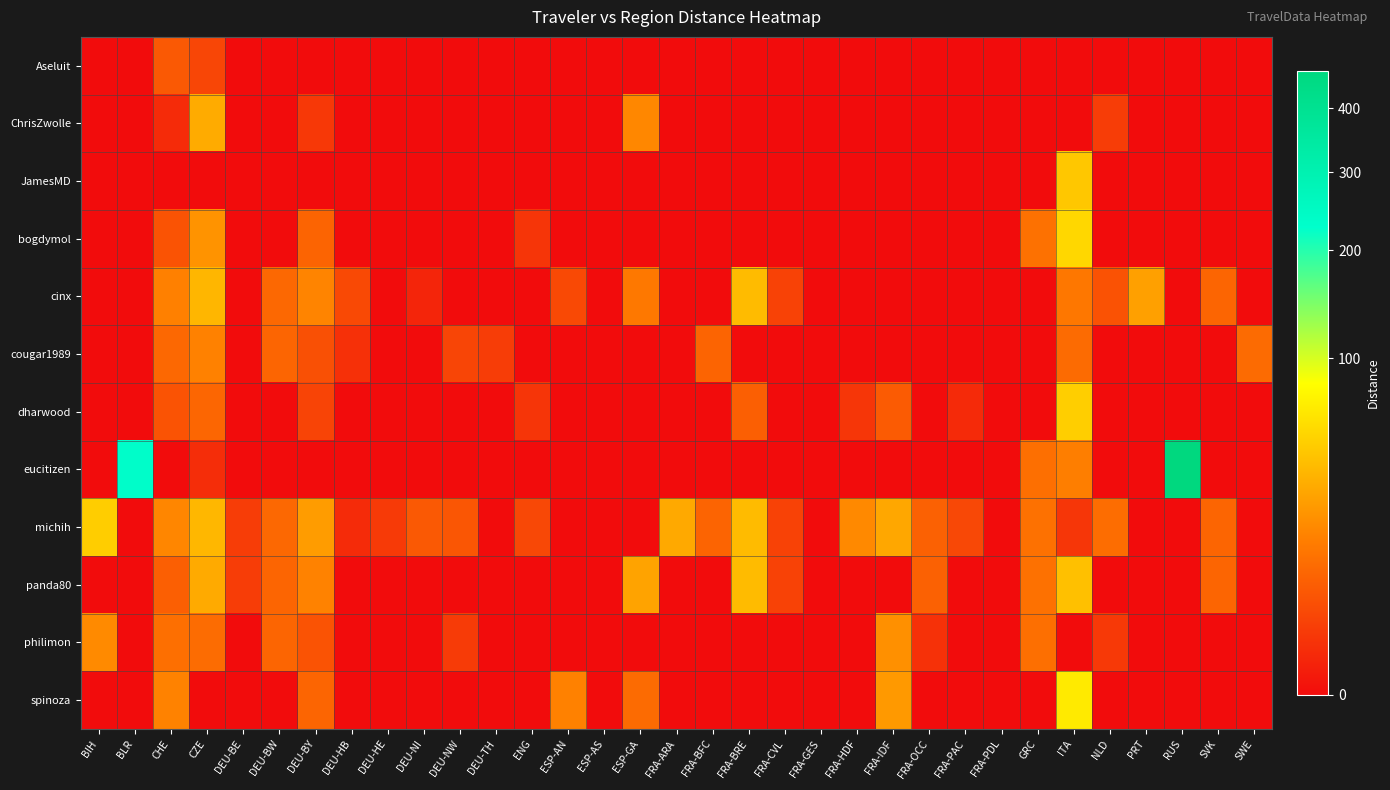

Which series has the largest range (max minus min)?

eucitizen